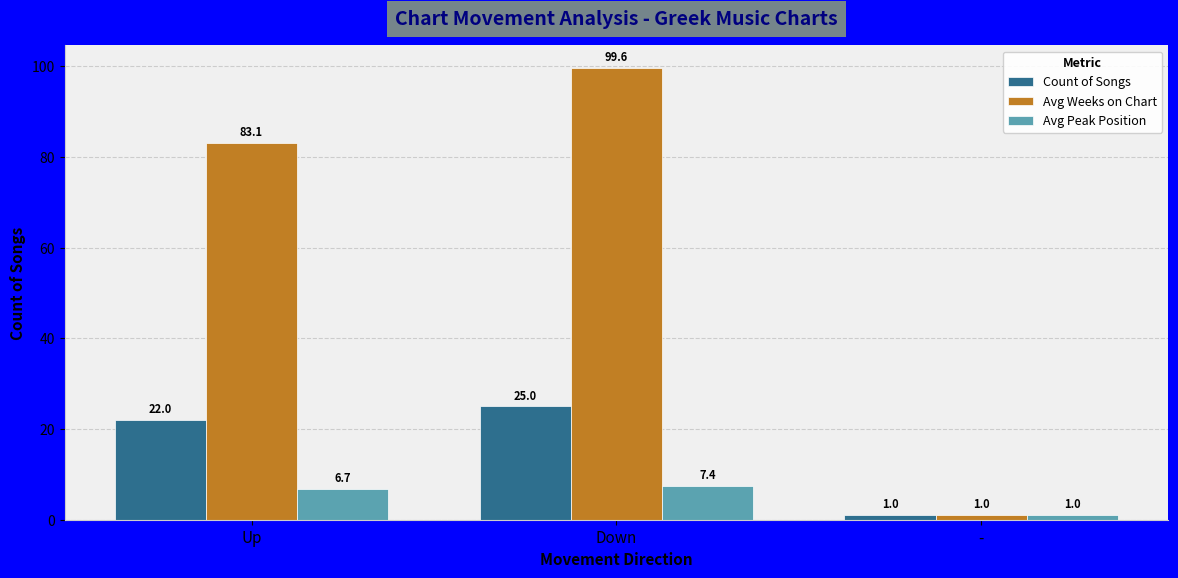

True or false: Avg Peak Position has a value of 7.4 at Down.

True